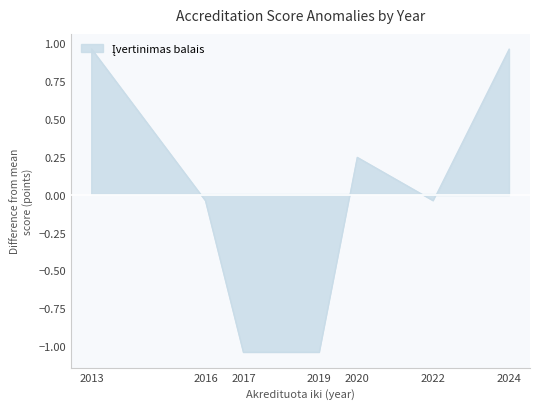

Does the chart have visible grid lines?

No